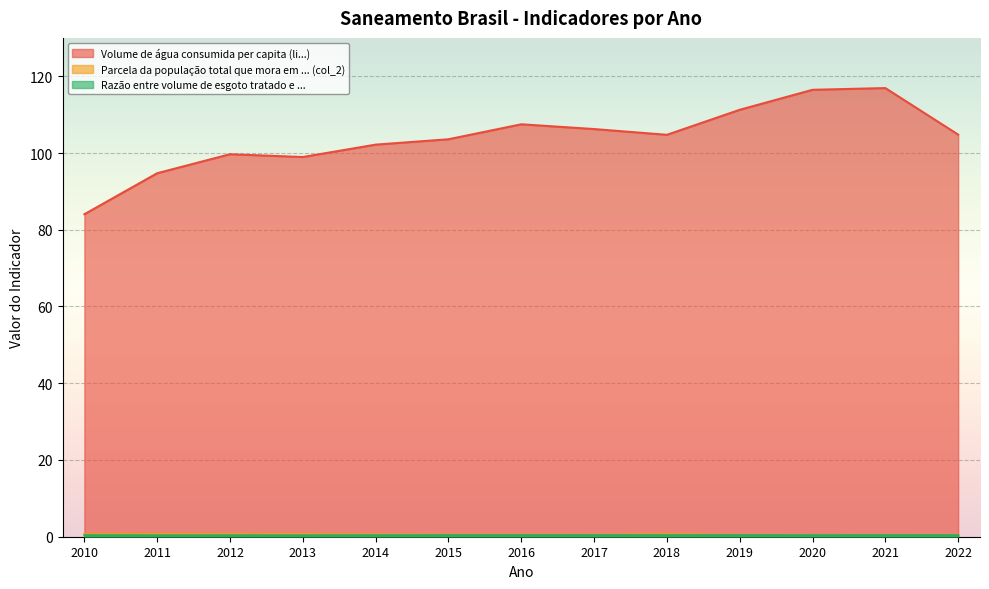

What is the maximum value shown in the chart?

116.9